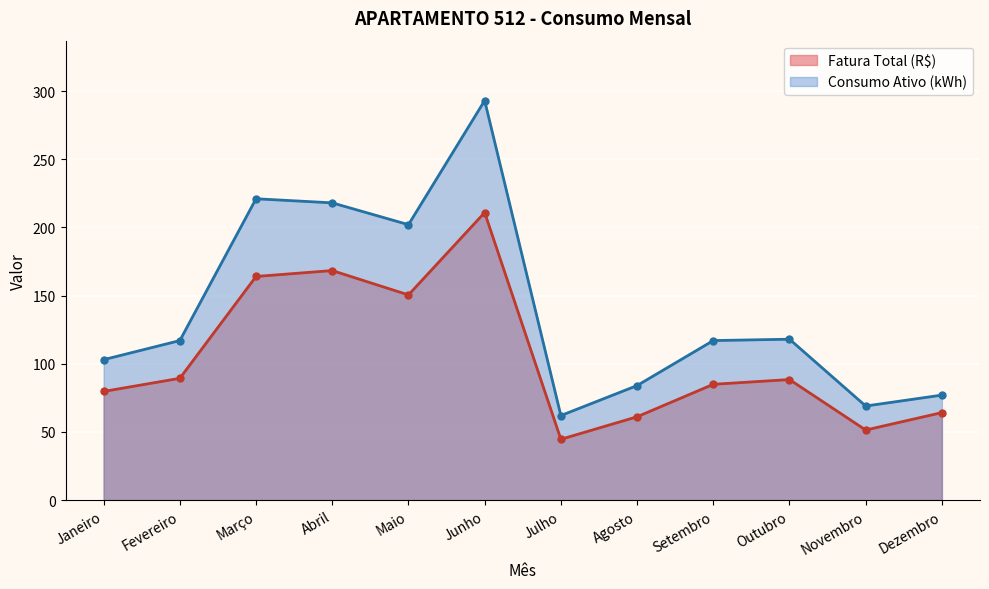

What is the label of the 1st point from the left?

Janeiro